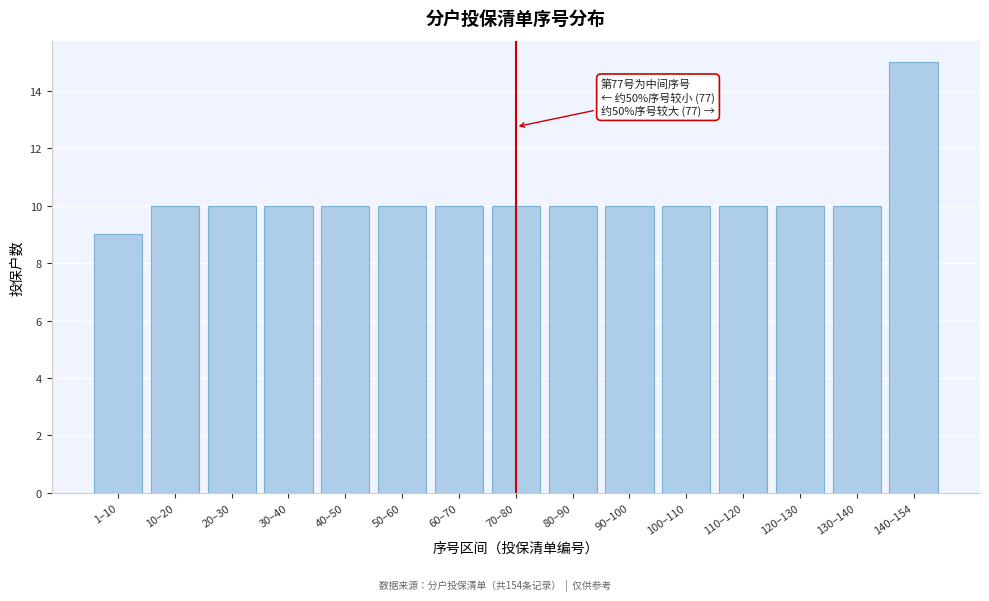

Reading left to right, transcribe all the data shown in this chart.

9	10	10	10	10	10	10	10	10	10	10	10	10	10	15